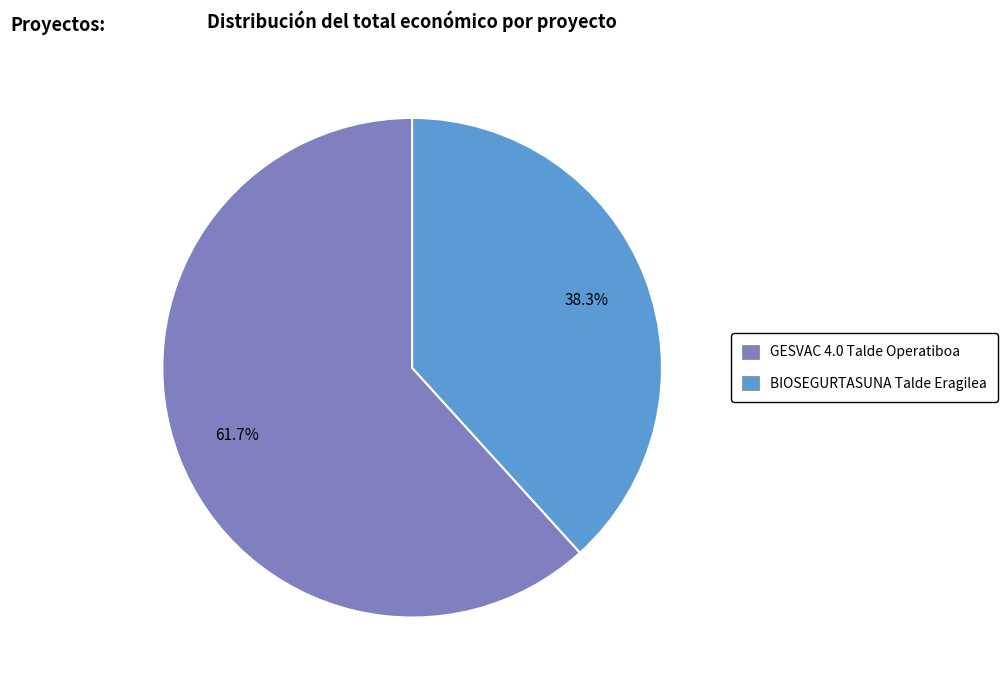

How much of the chart is everything except BIOSEGURTASUNA Talde Eragilea?

61.7%